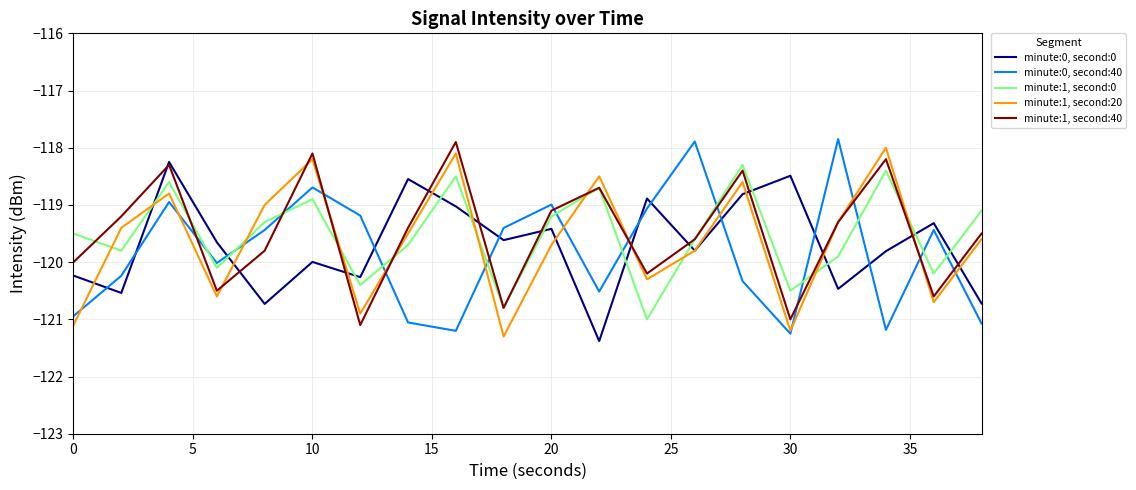

Which series has the widest spread of values?

minute:0, second:40